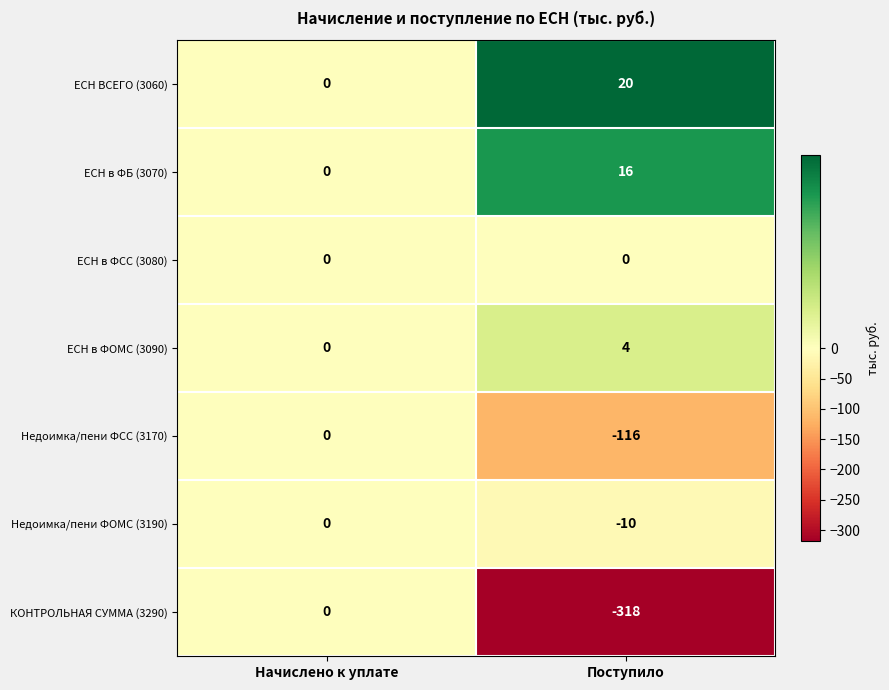

At which category is the sum across all series the highest?

Начислено к уплате